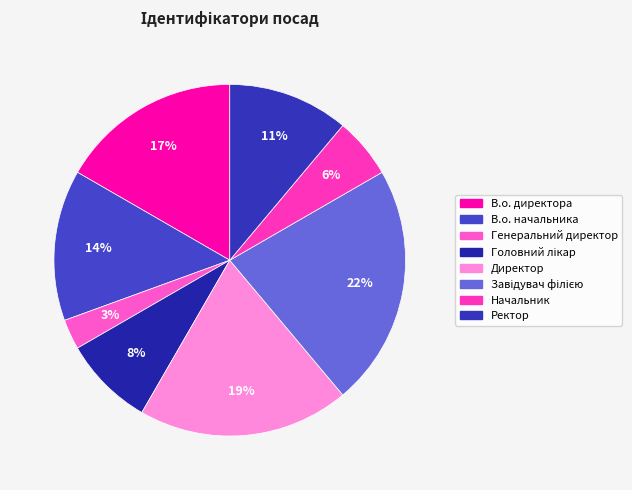

How many segments does this pie chart have?

8